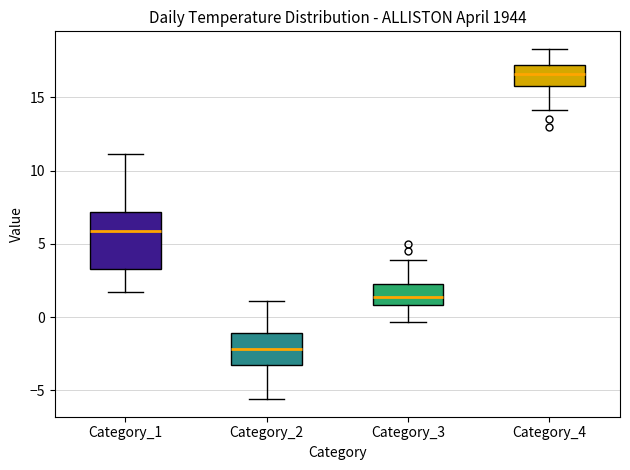

Which box is the tallest, from its lower edge to its upper edge?

Category_1